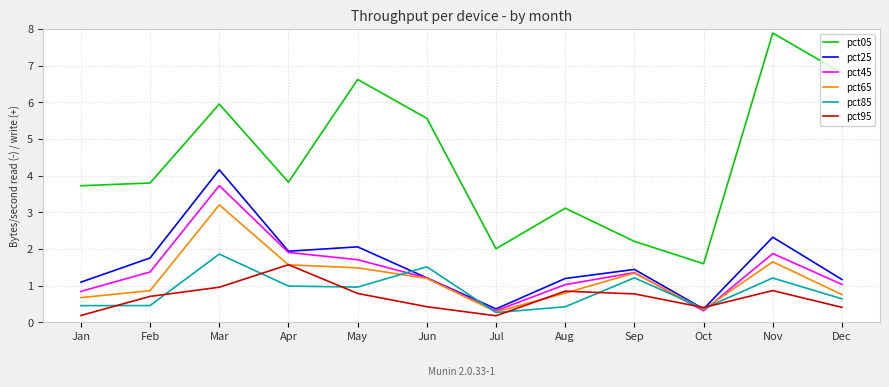

How many lines are shown in the chart?

6